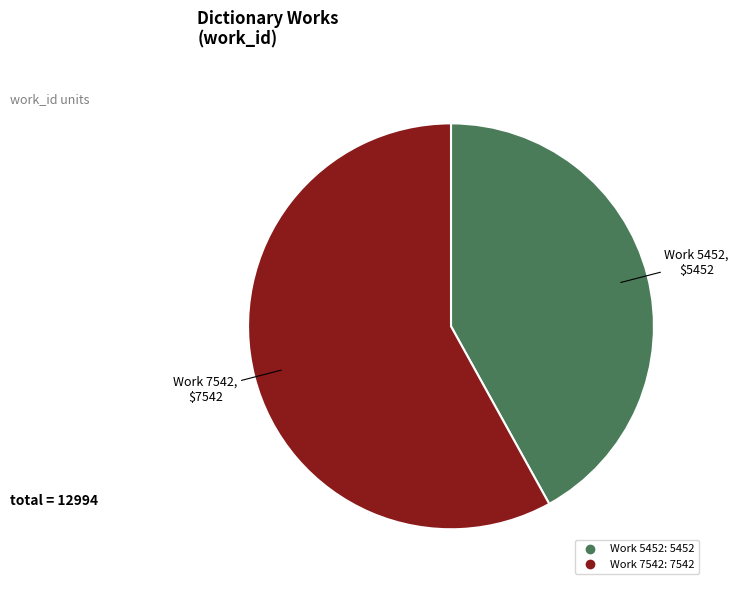

What is the largest slice in the pie chart?

Work 7542